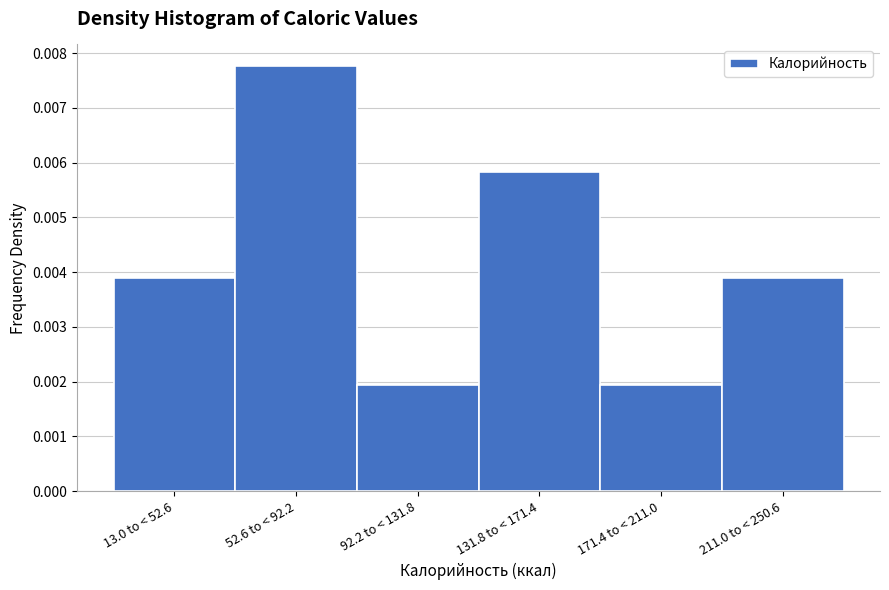

Between 131.8 to < 171.4 and 92.2 to < 131.8, which is larger?

131.8 to < 171.4